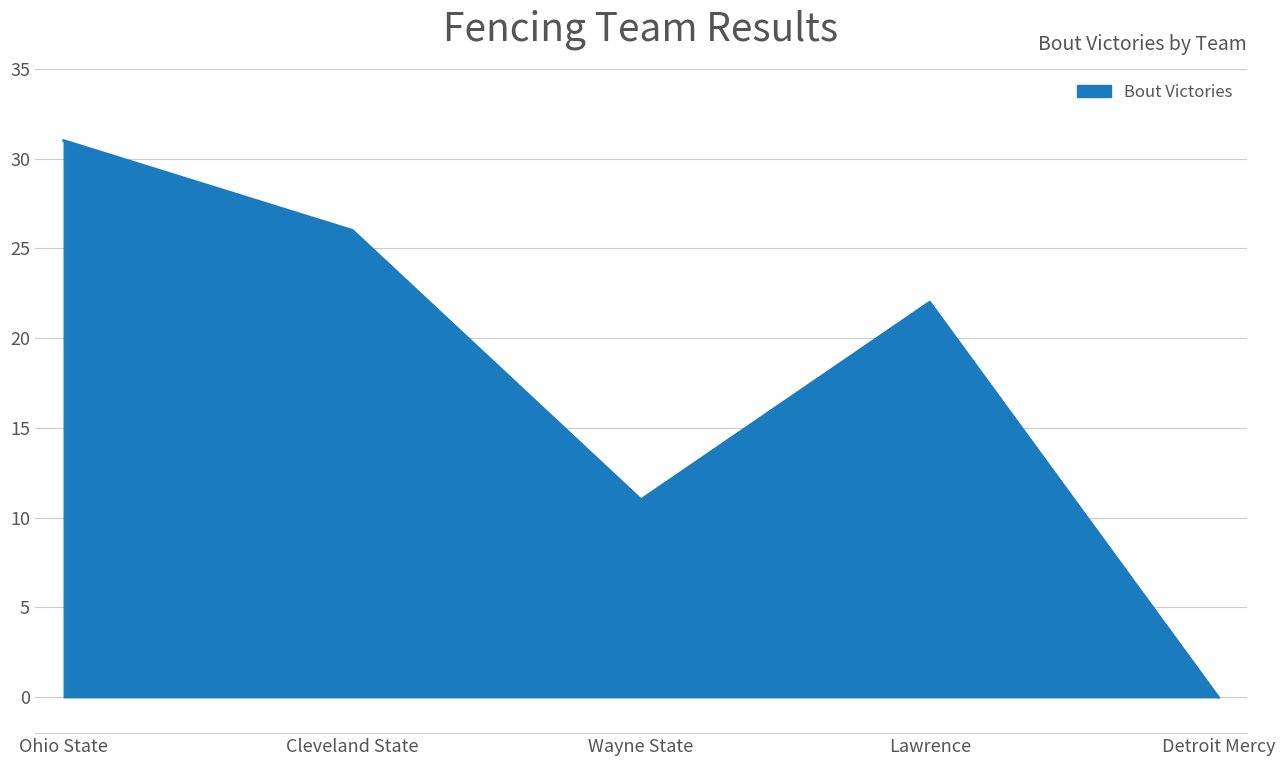

True or false: the data shows -15 at Detroit Mercy.

False